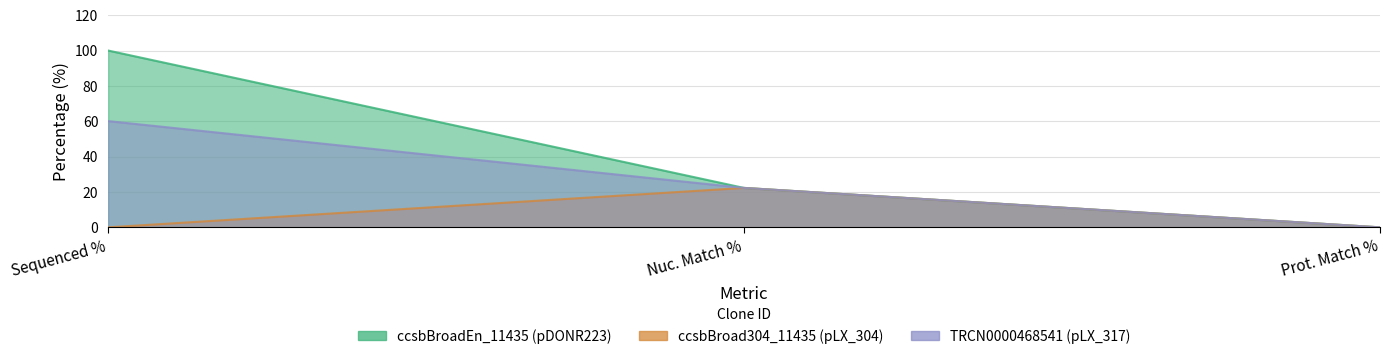

Is it true that TRCN0000468541 (pLX_317) equals 21.7 at Prot. Match %?

False